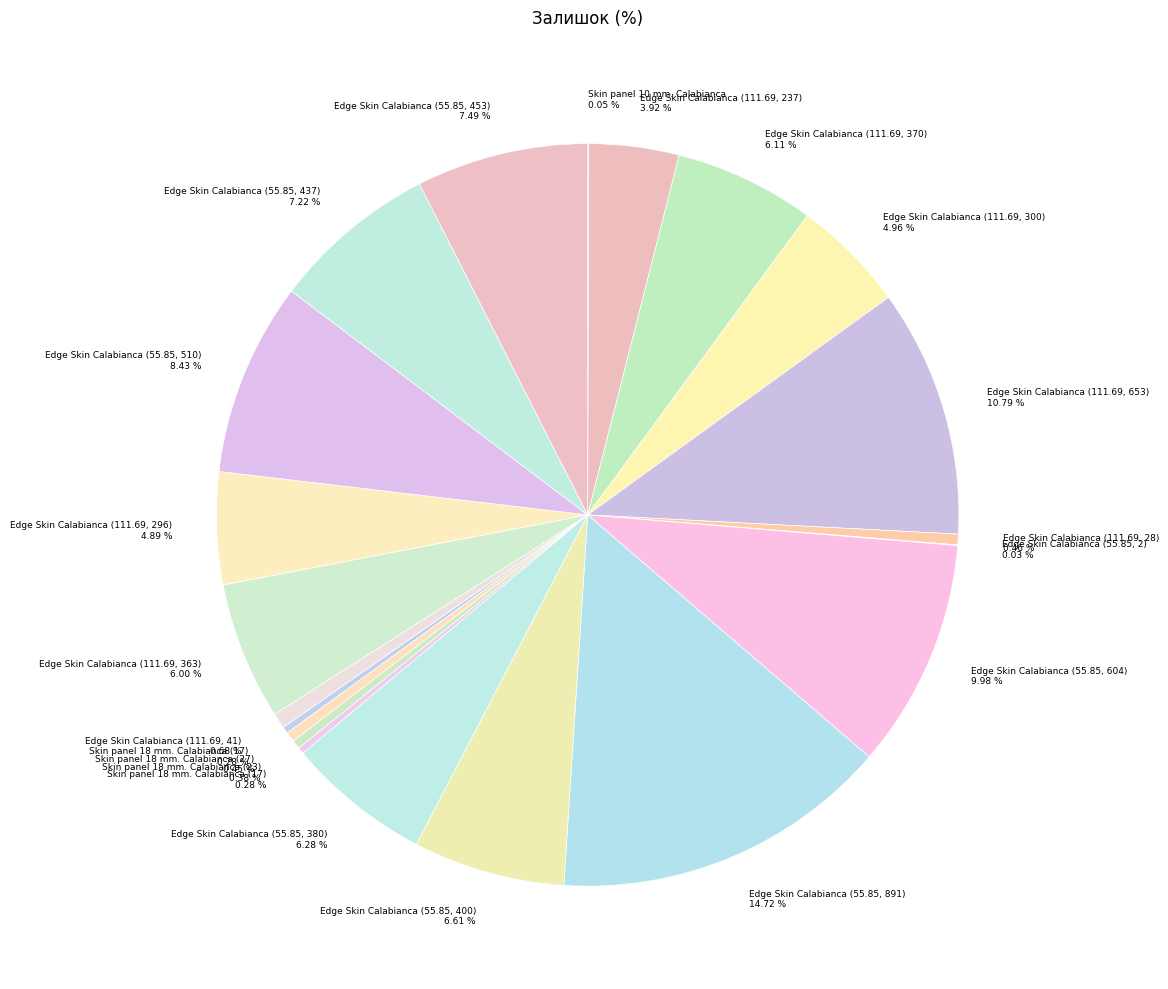

Which slice is the largest?

Edge Skin Calabianca (55.85, 891)